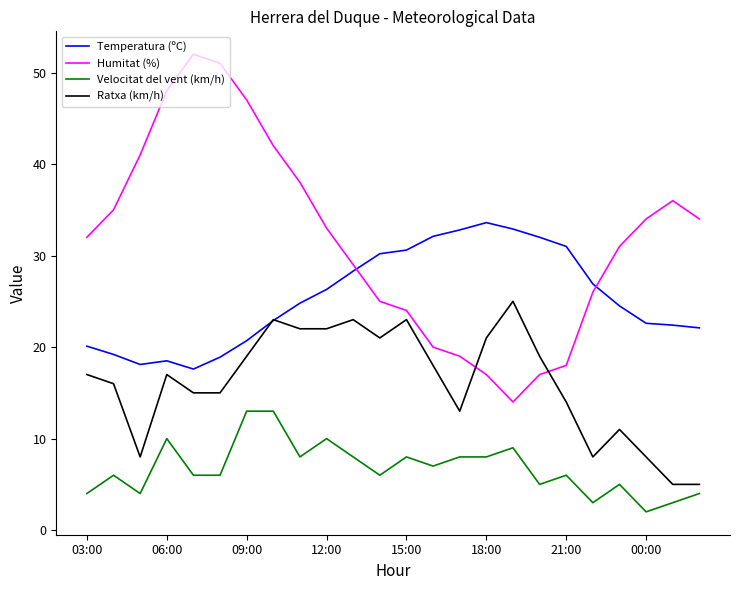

What are all the series names shown in the legend?

Temperatura (ºC), Humitat (%), Velocitat del vent (km/h), Ratxa (km/h)